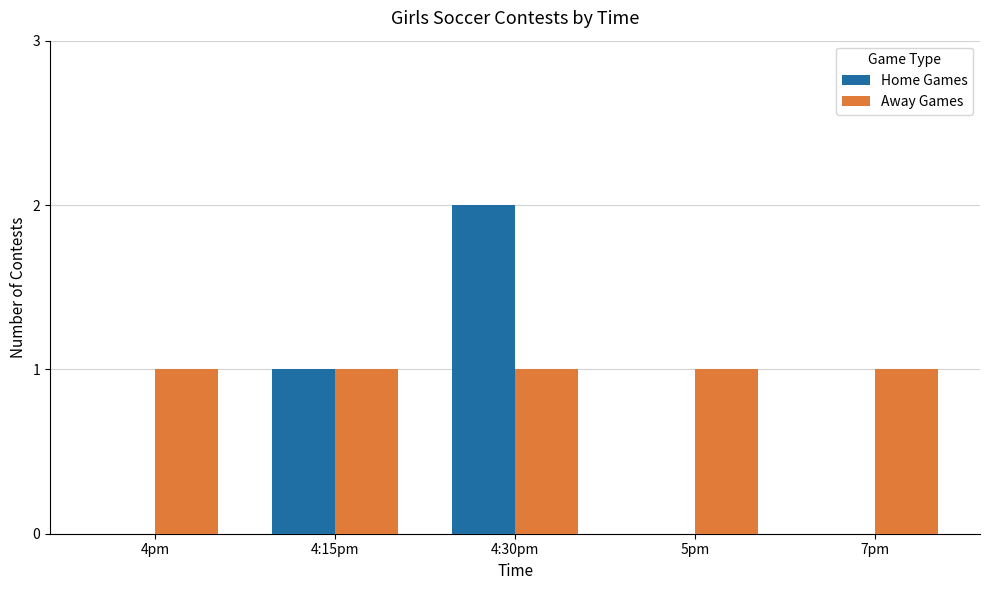

Which series has the largest total across all categories?

Away Games